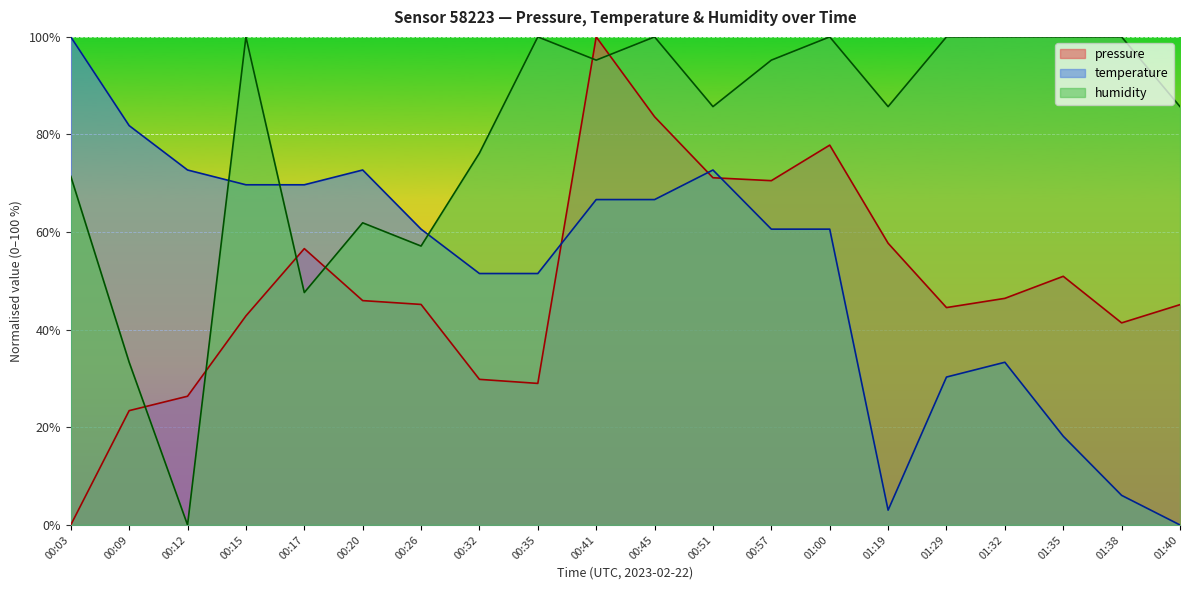

True or false: temperature has a value of 6.1 at 01:38.

True